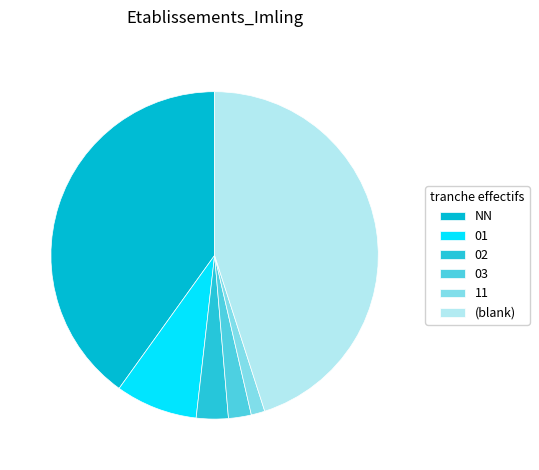

How many slices are in this pie chart?

6